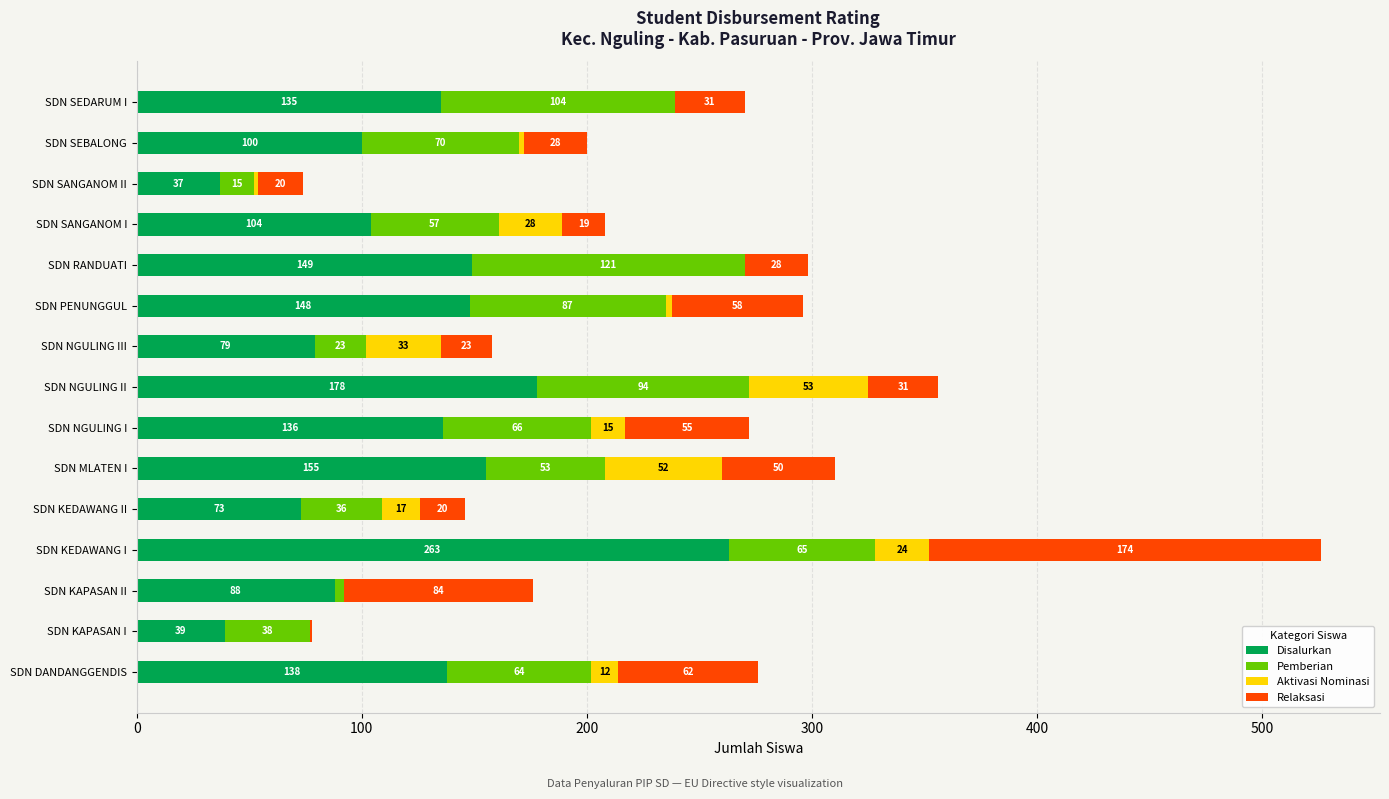

What is the total value across all series at SDN NGULING III?

158